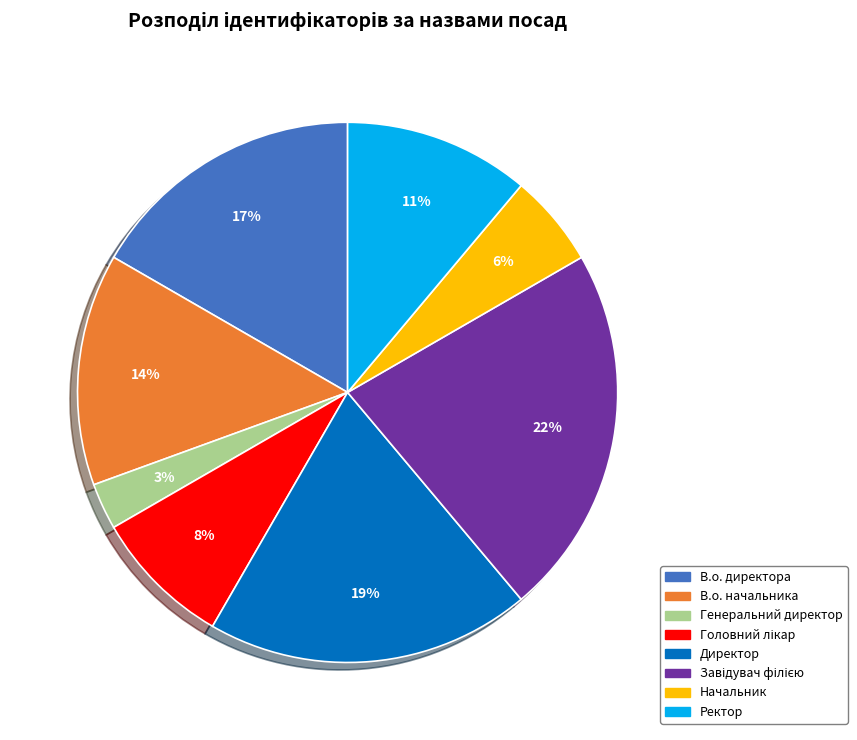

To the nearest percent, what percentage of the pie is В.о. начальника?

14%